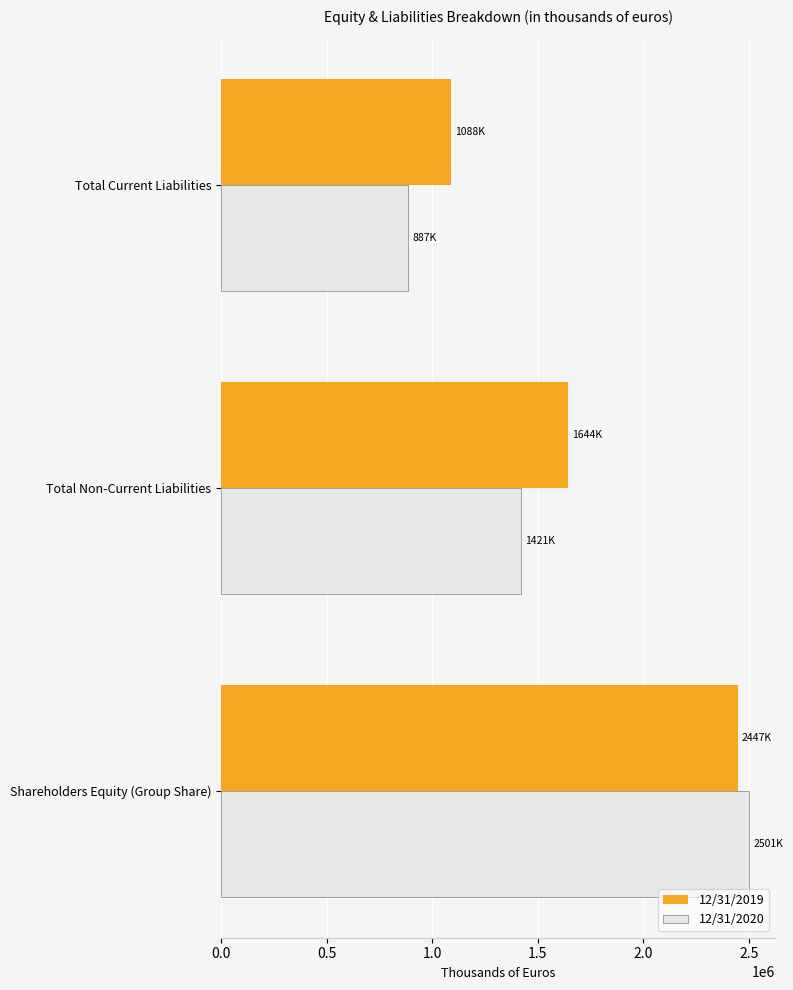

At how many categories does at least one series exceed 1319920?

2